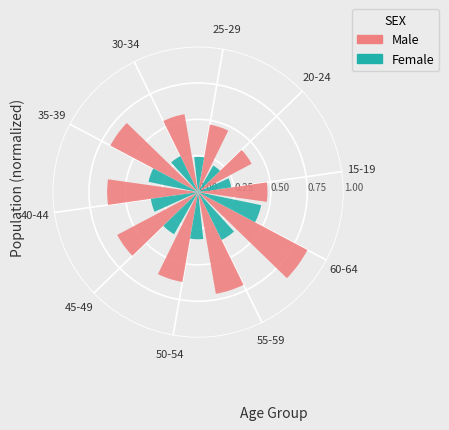

How many categories are shown in the chart?

10